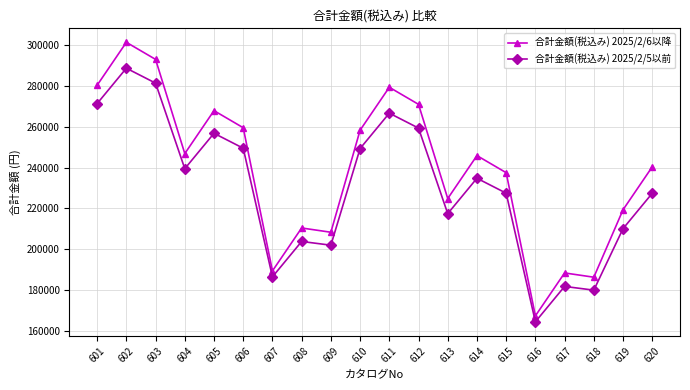

The 合計金額(税込み) 2025/2/6以降 series shows 280280 at 601. True or false?

True